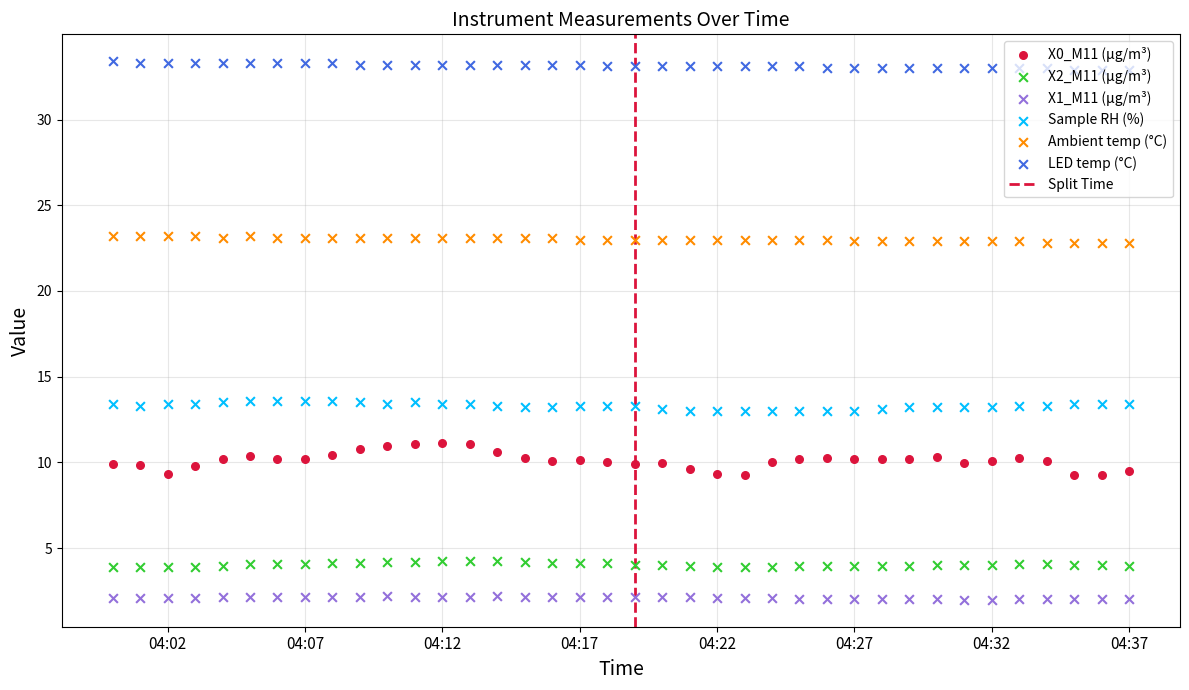

What is the total value across all series at 04:27?

85.1